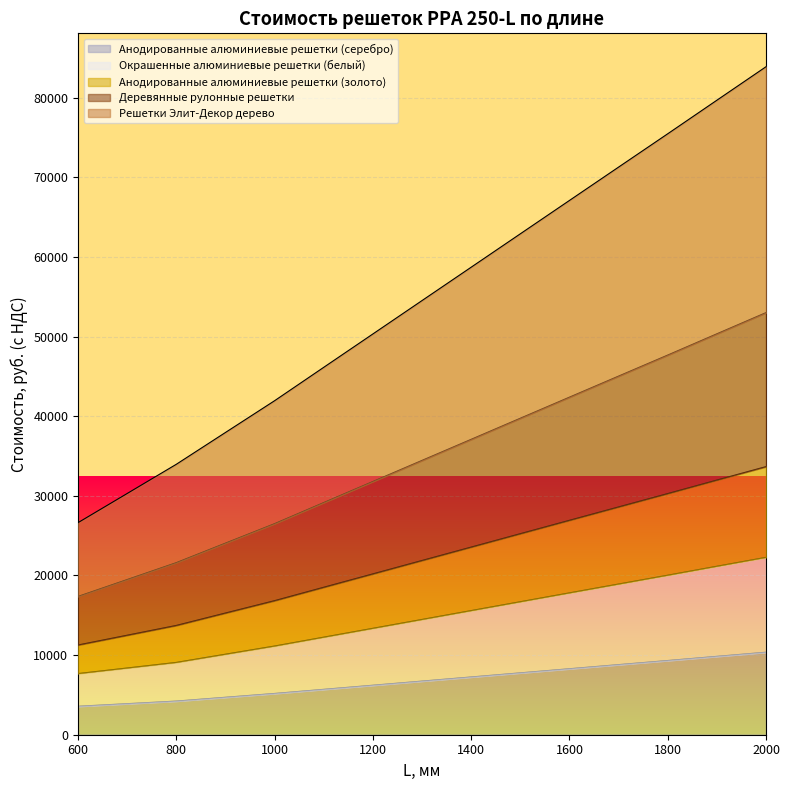

Reading left to right, extract all data points from this chart.

Анодированные алюминиевые решетки (серебро): 3571	3896	4222	4701	5179	5697	6213	6731	7249	7766	8283	8800	9315	9838	10358
Окрашенные алюминиевые решетки (белый): 7676	8376	9078	10108	11135	12248	13359	14472	15585	16698	17809	18920	20028	21152	22270
Анодированные алюминиевые решетки (золото): 26625	30286	33954	37947	41936	46129	50318	54510	58699	62891	67081	71270	75454	79667	83873
Деревянные рулонные решетки: 17363	19481	21604	24054	26499	29148	31794	34442	37087	39736	42382	45027	47668	50337	52999
Решетки Элит-Декор дерево: 11266	12492	13722	15280	16832	18514	20195	21877	23558	25241	26921	28600	30277	31974	33664